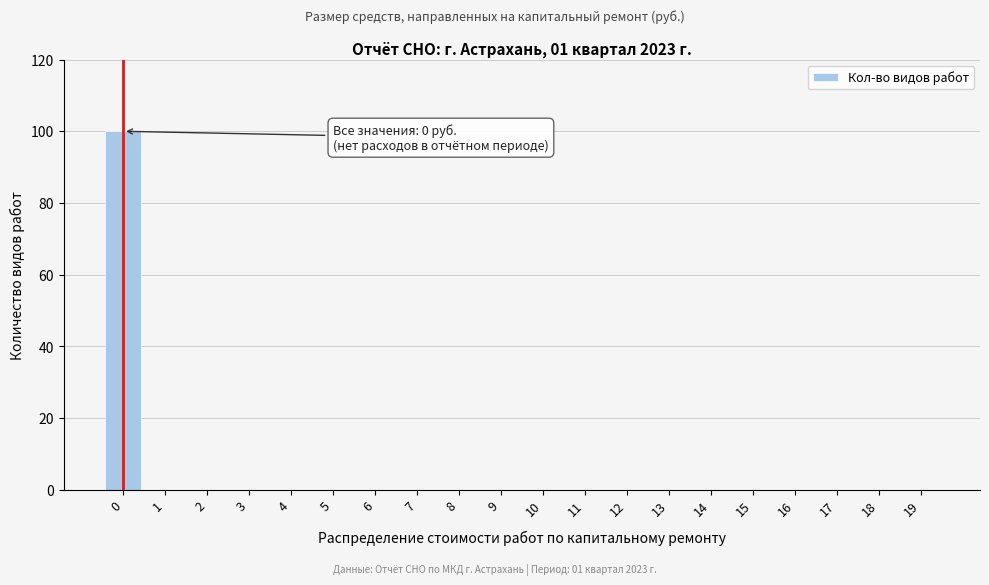

Reading right to left, extract all data points from this chart.

19=0	18=0	17=0	16=0	15=0	14=0	13=0	12=0	11=0	10=0	9=0	8=0	7=0	6=0	5=0	4=0	3=0	2=0	1=0	0=100